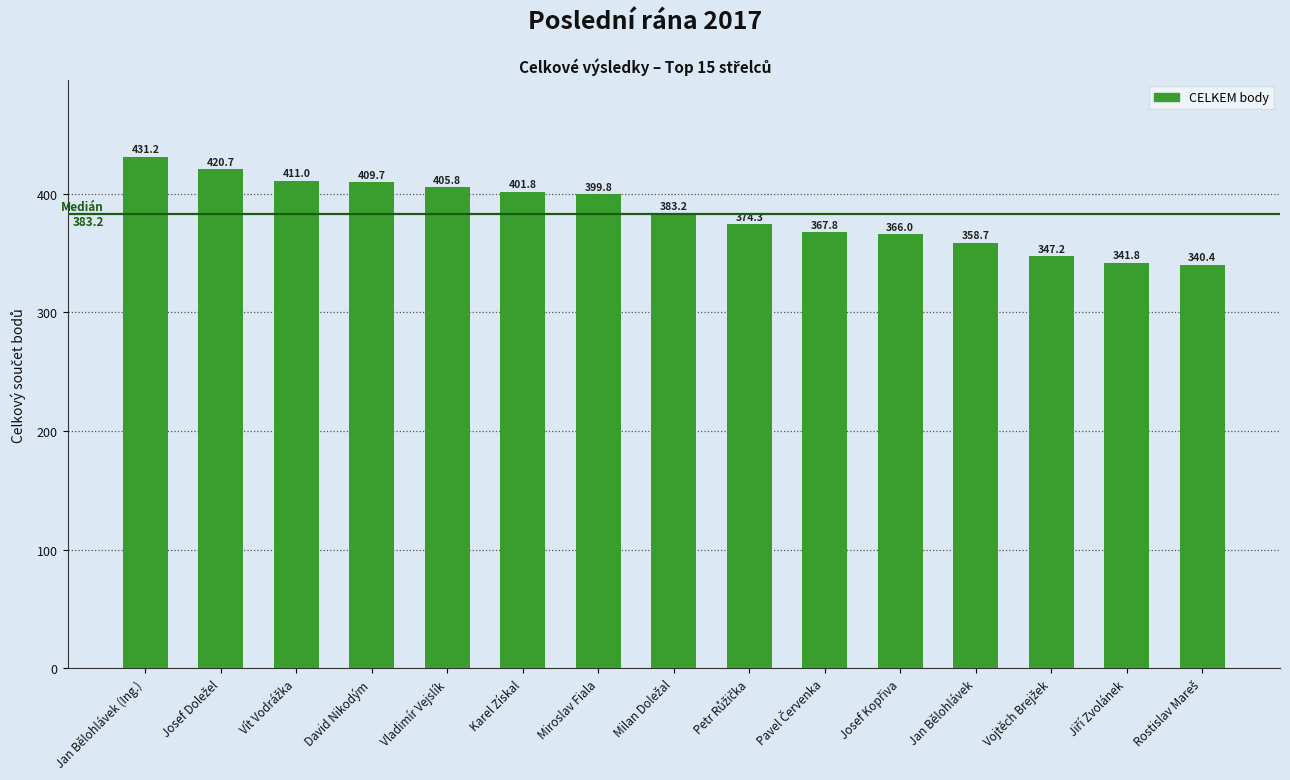

What is the label of the 10th bar from the right?

Karel Získal